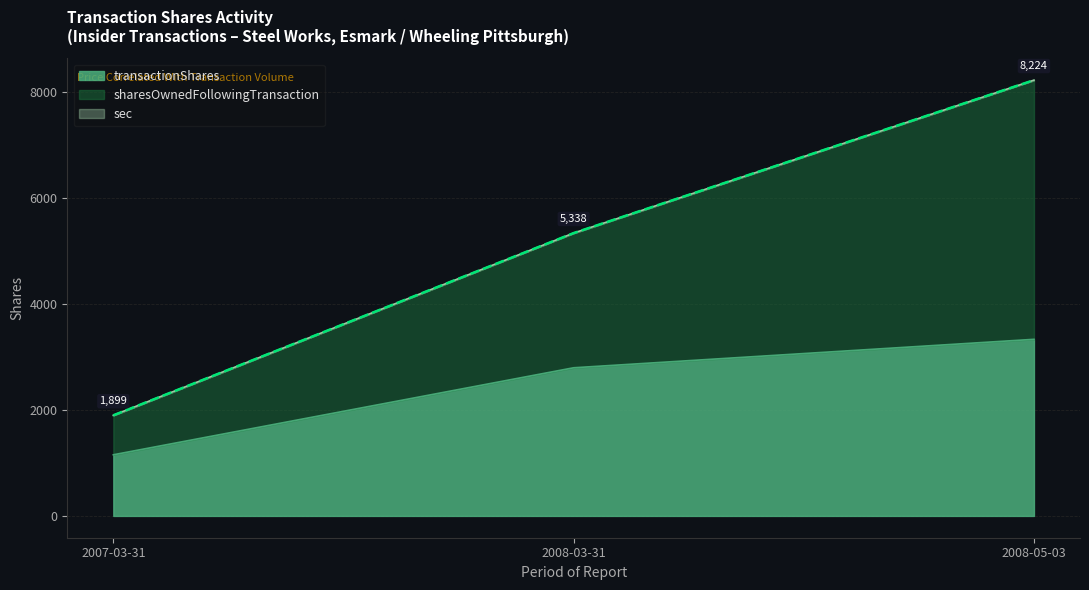

True or false: transactionShares has a value of 2796 at 2008-03-31.

True